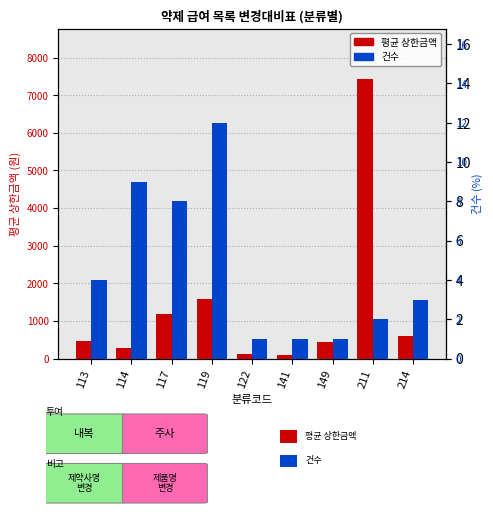

What is the lowest value of the 평균 상한금액 series?

92.0